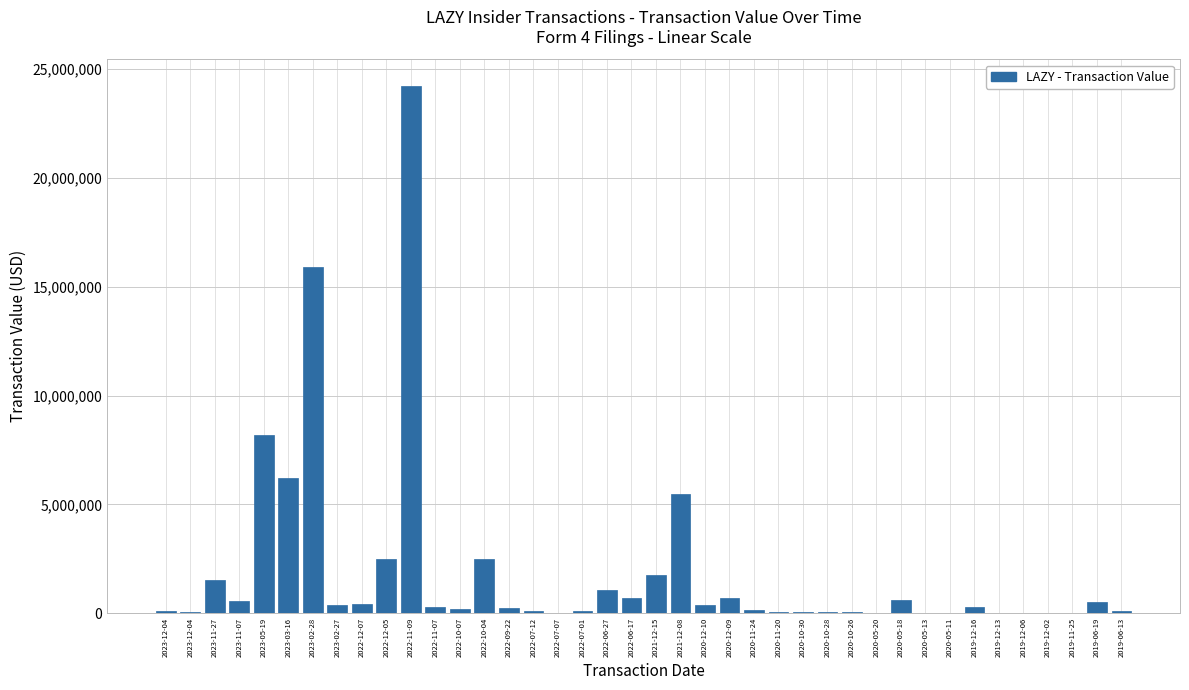

Are the bars horizontal?

No